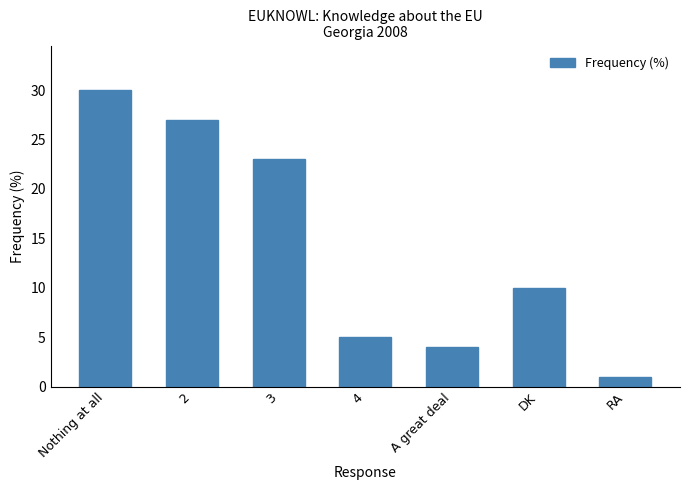

What is the minimum value shown in the chart?

1